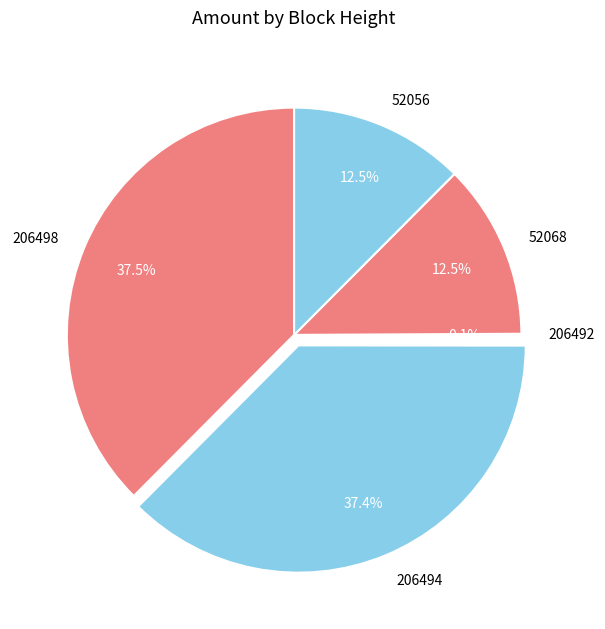

Does any single category account for the majority?

No